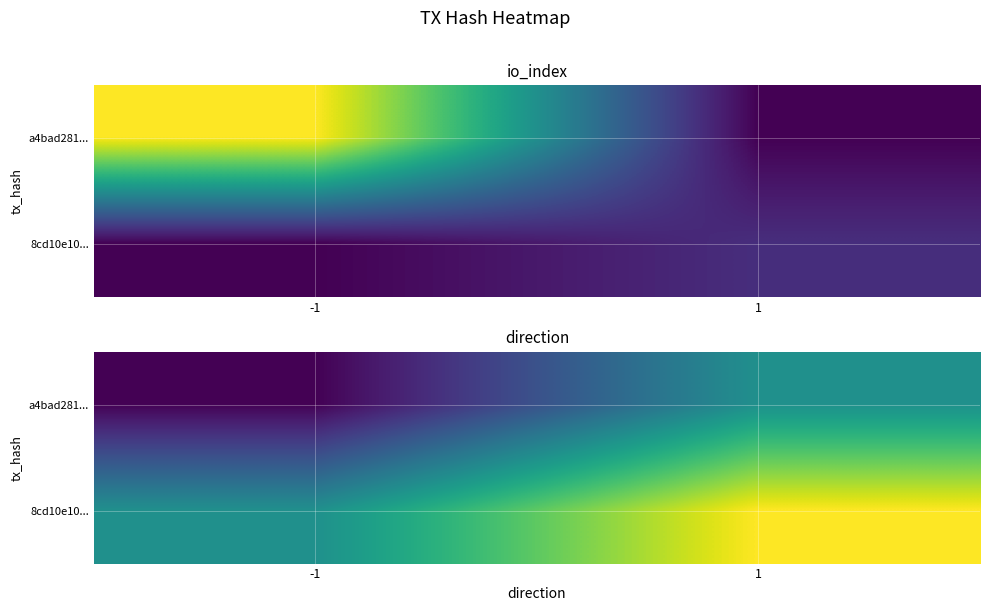

Is it true that a4bad281... equals 0 at 1?

True